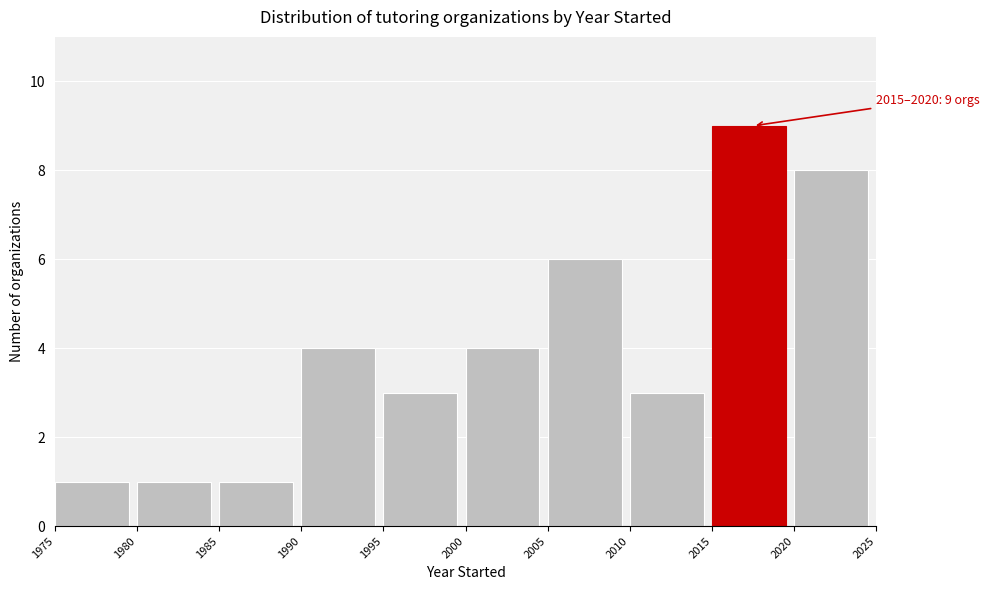

Which range on the x-axis has the tallest bar?

2015 to 2020